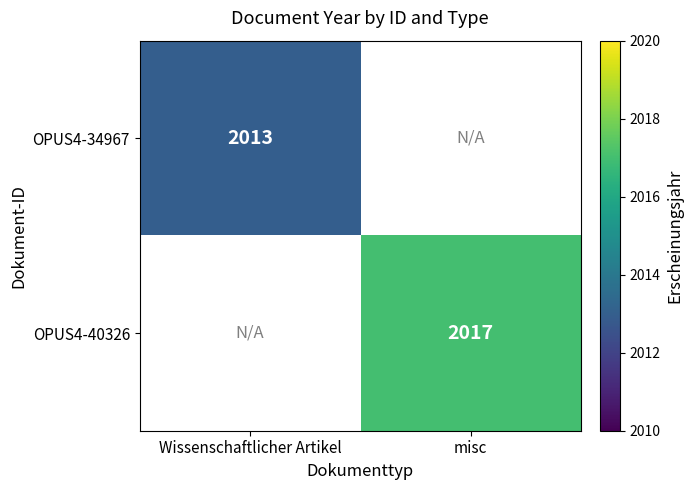

Count the number of categories in the chart.

2